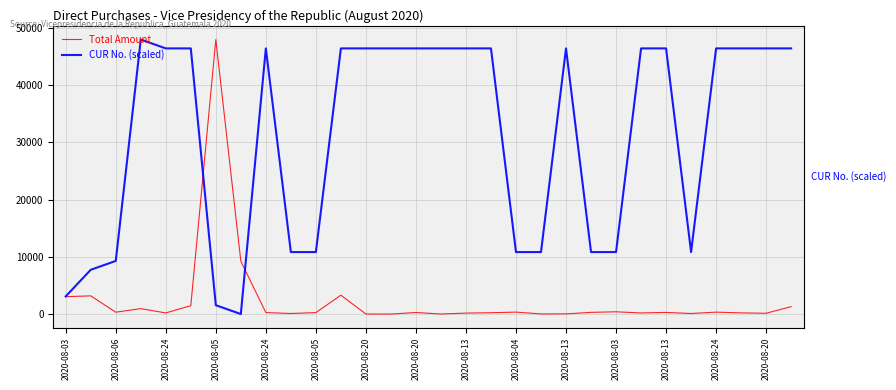

Which series has the largest total across all categories?

CUR No. (scaled)